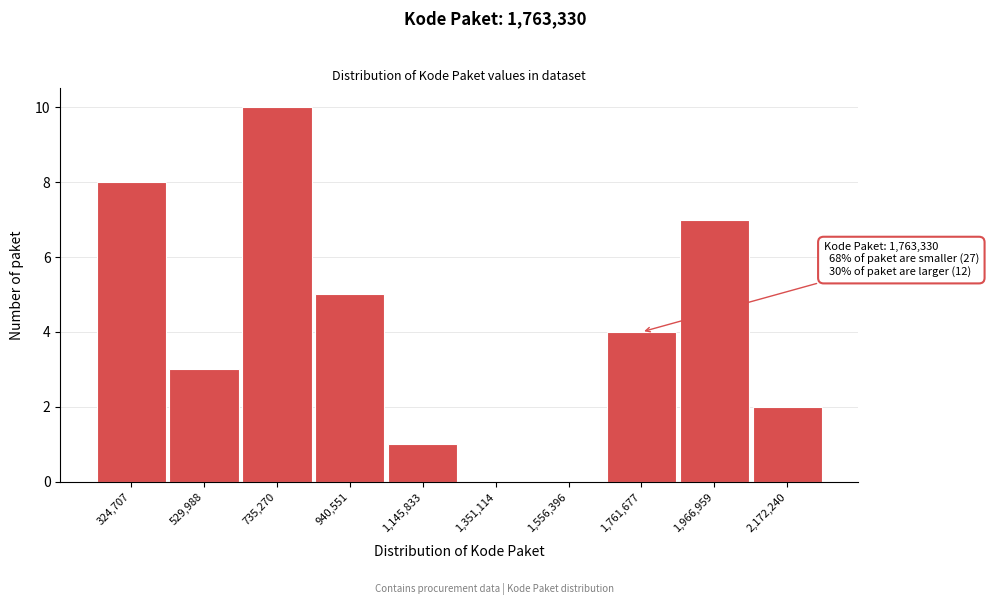

Reading left to right, list all the values displayed in this chart.

324,707=8	529,988=3	735,270=10	940,551=5	1,145,833=1	1,351,114=0	1,556,396=0	1,761,677=4	1,966,959=7	2,172,240=2